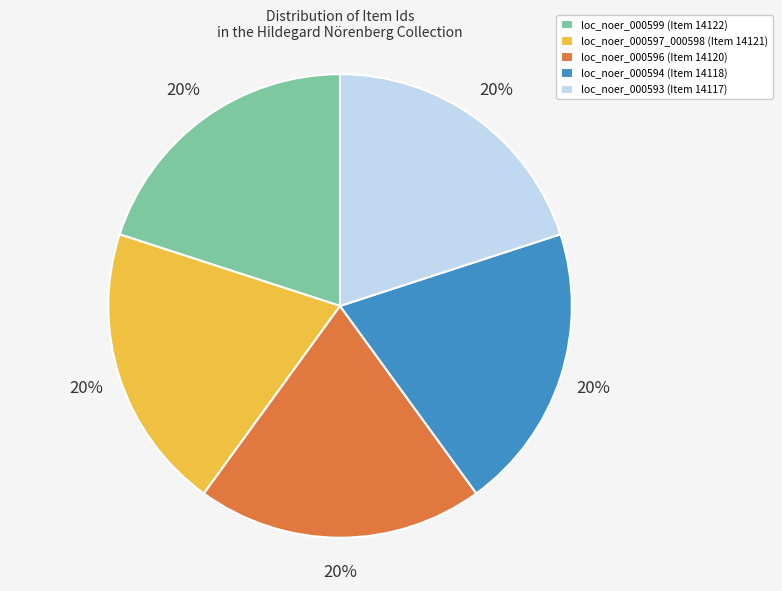

Approximately how many times larger is the value at loc_noer_000599 (Item 14122) compared to loc_noer_000593 (Item 14117)?

1.0